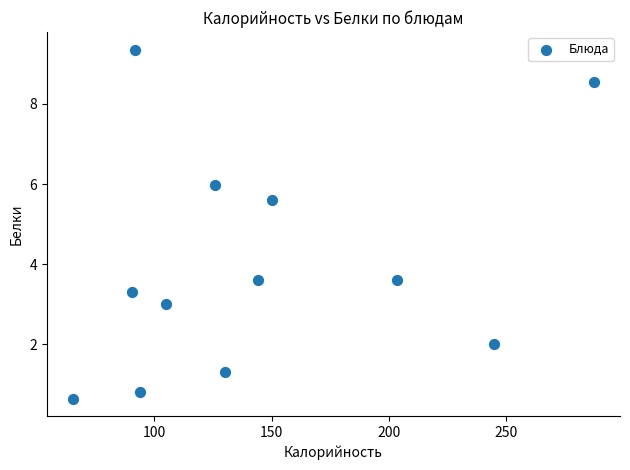

What Y value in the scatter plot is closest to 5?

5.6